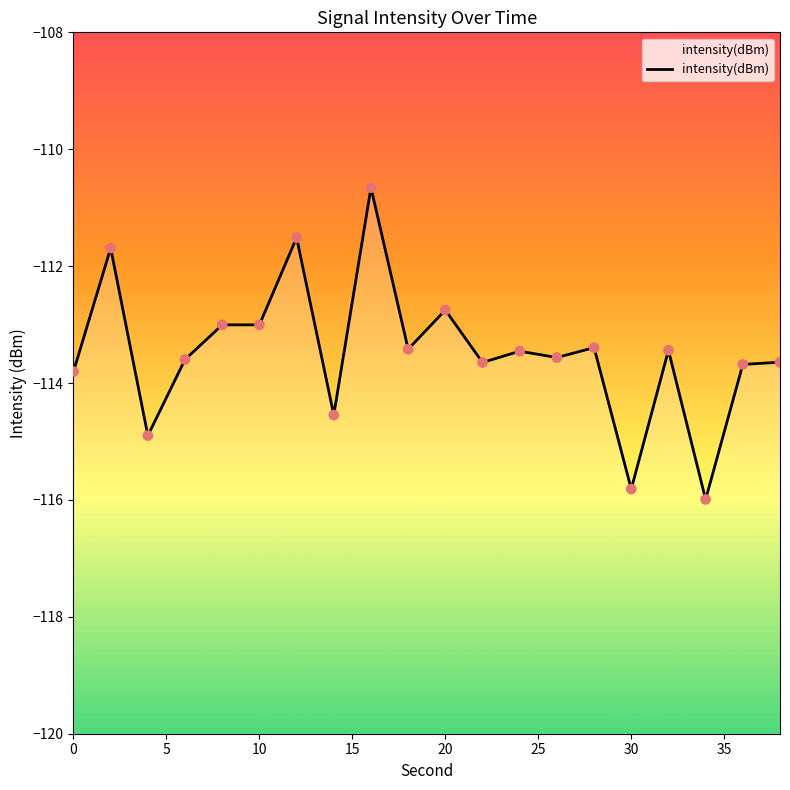

What is the change in value from 24 to 26?

-0.1